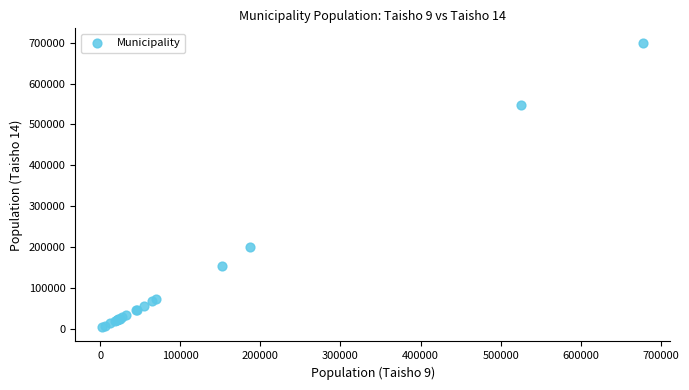

What Y value in the scatter plot is closest to 351746?

199141